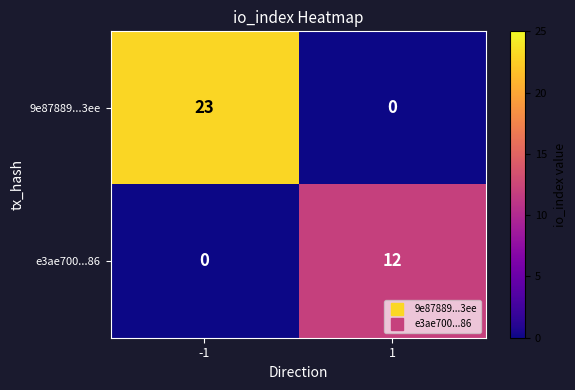

Reading left to right, what are all the values shown in this chart?

9e87889...3ee: -1=23	1=0
e3ae700...86: -1=0	1=12